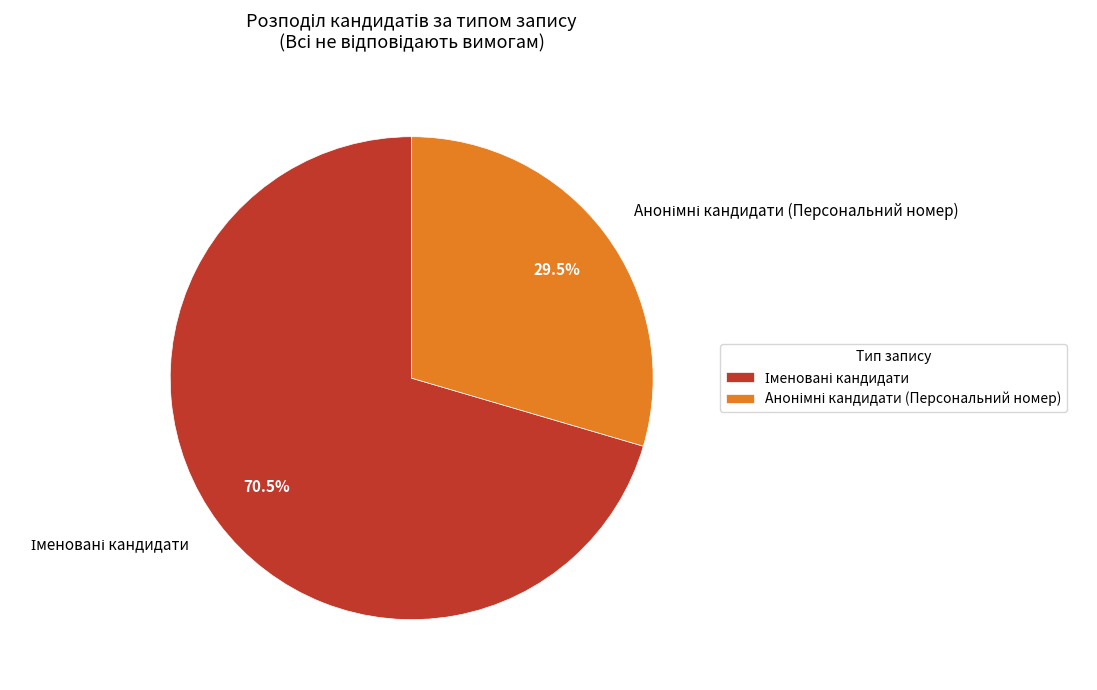

Is there any slice that represents more than half of the pie?

Yes